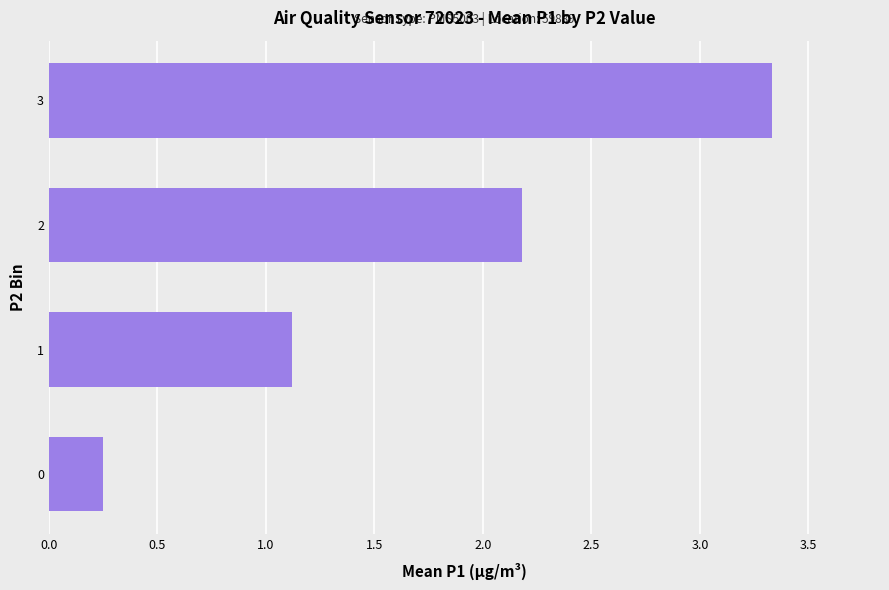

What is the change in value from 0 to 2?

+1.9